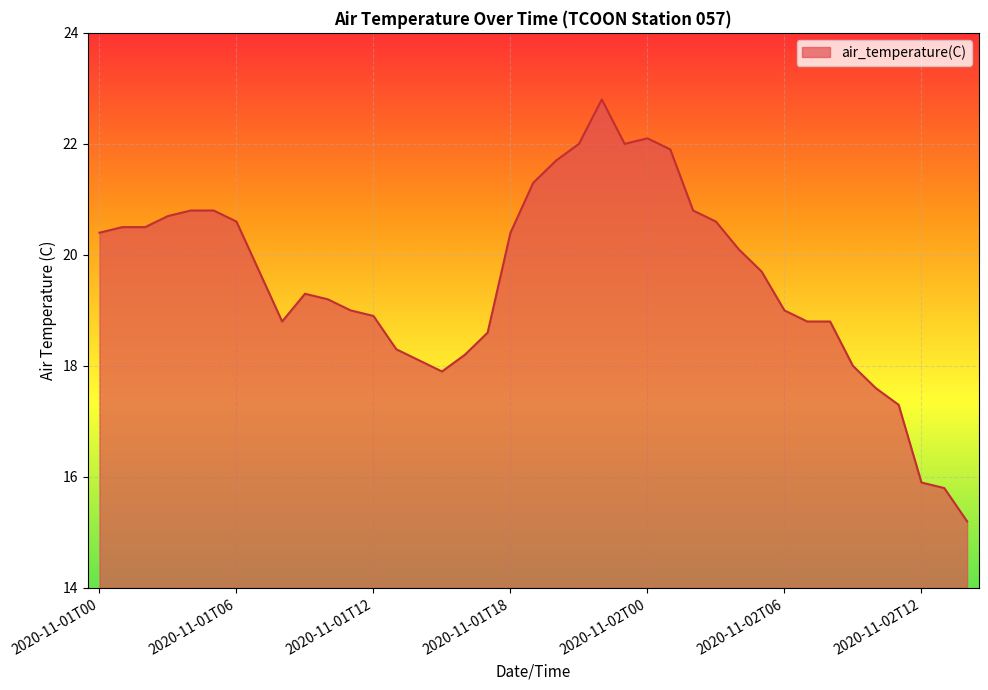

What is the difference between the maximum and minimum values?

7.6